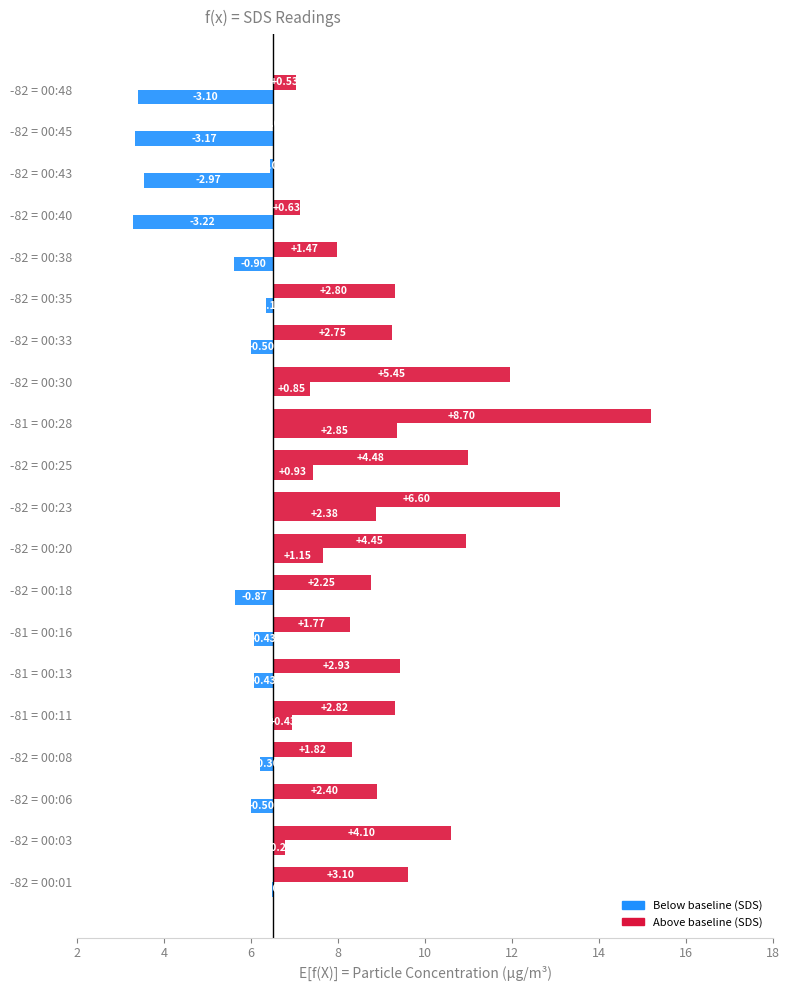

The SDS_P2 series shows 0.2 at -82 = 00:03. True or false?

False